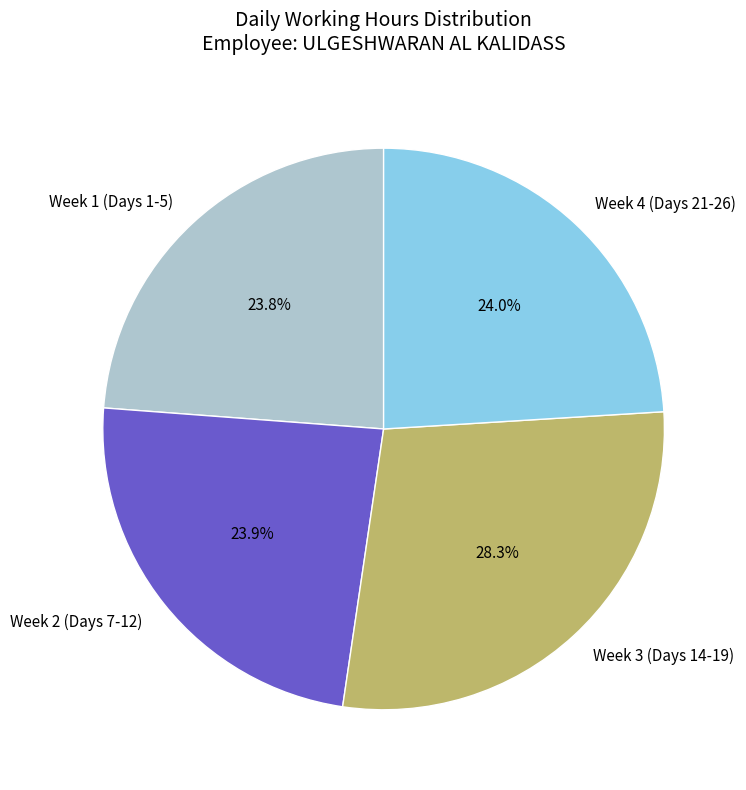

Which category has the biggest portion of the pie?

Week 3 (Days 14-19)